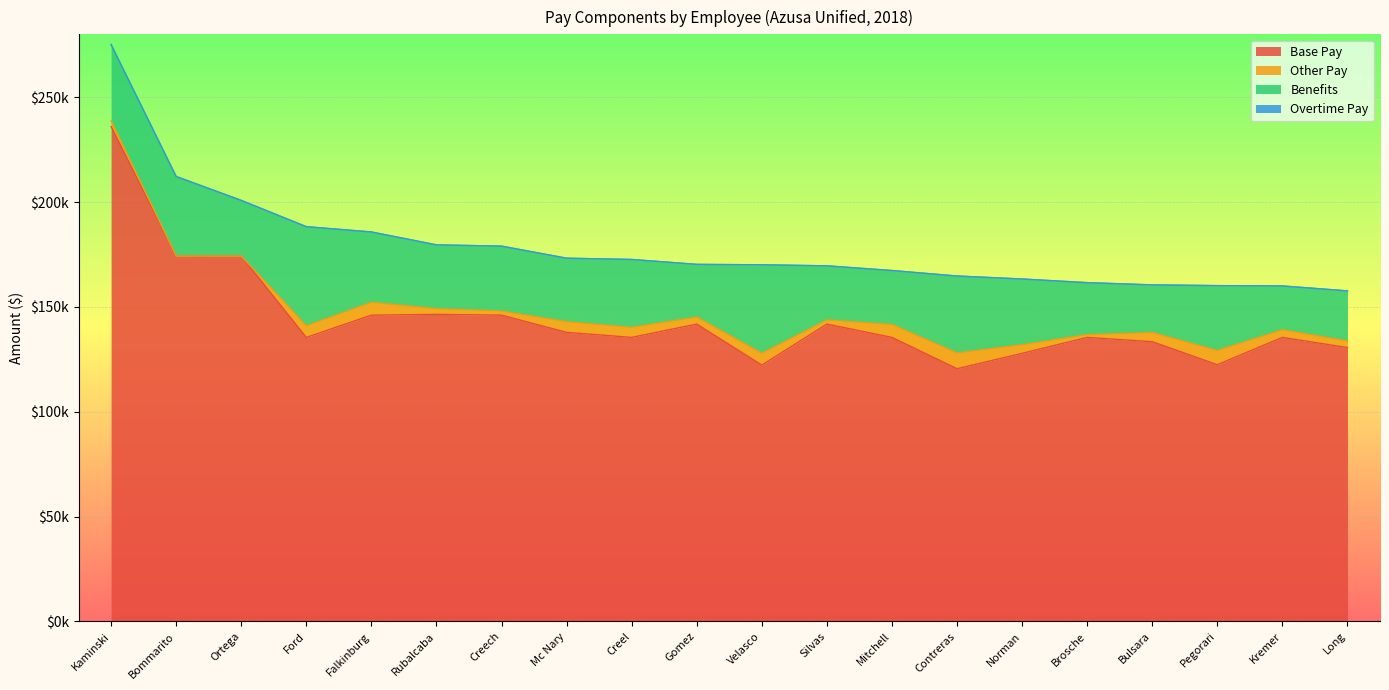

How many lines are shown in the chart?

4